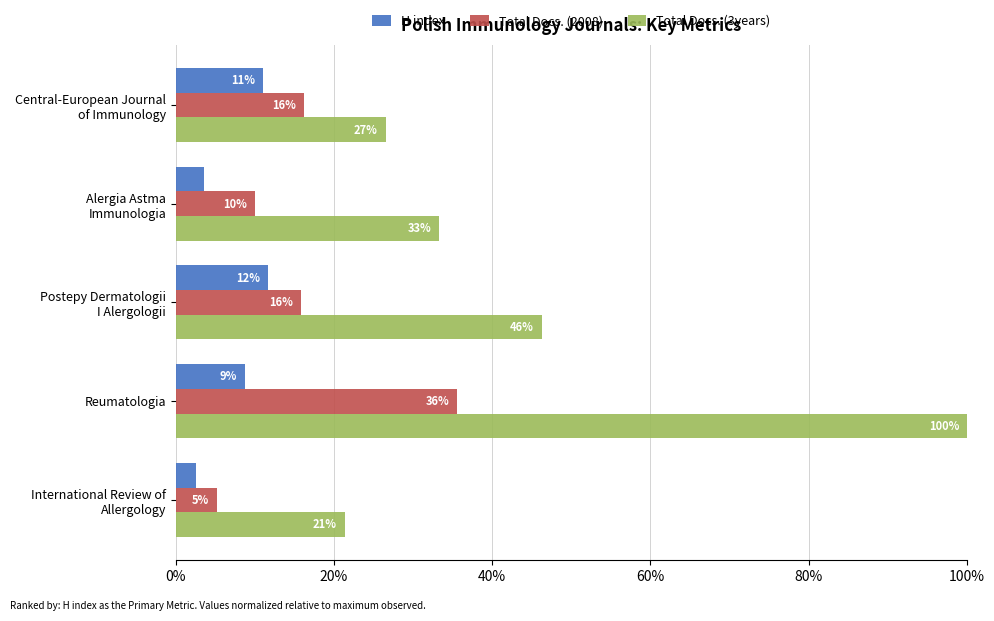

Reading right to left, extract all data points from this chart.

H index: 2.6	8.7	11.7	3.6	11.0
Total Docs. (2008): 5.2	35.6	15.9	10.0	16.2
Total Docs. (3years): 21.4	100.0	46.3	33.3	26.5